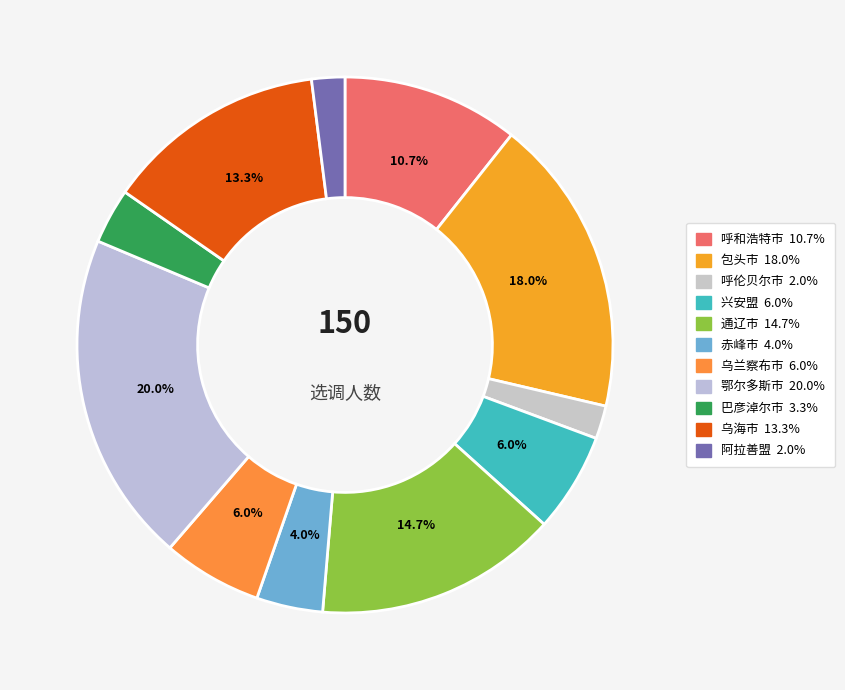

What percentage is NOT represented by 呼伦贝尔市?

98.0%